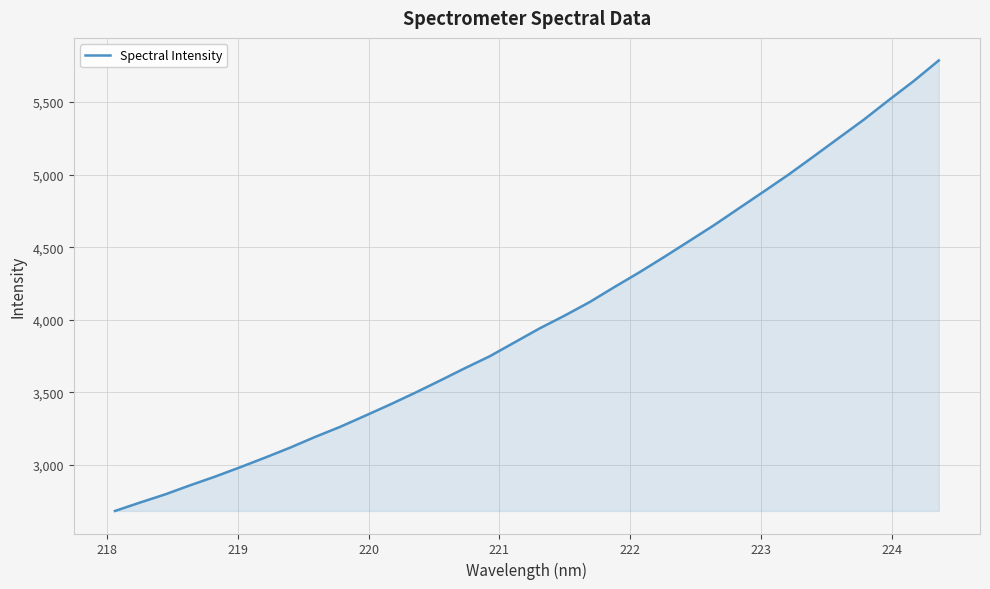

What is the greatest value displayed?

5787.1